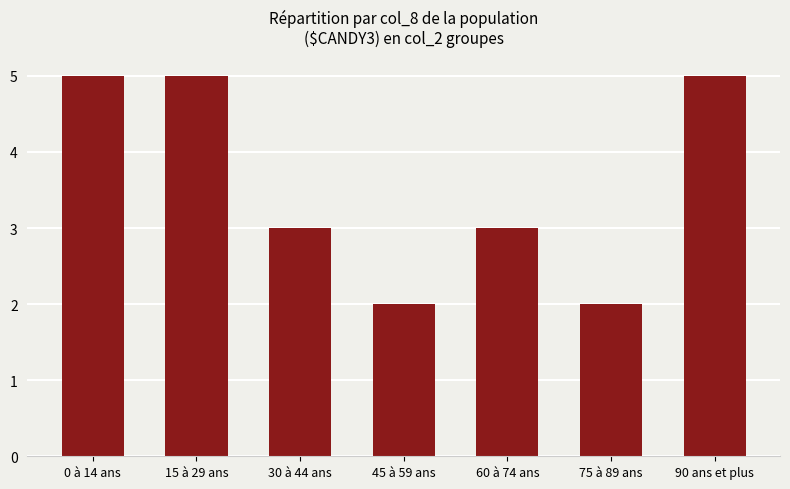

What is the difference between the values at 45 à 59 ans and 90 ans et plus?

3